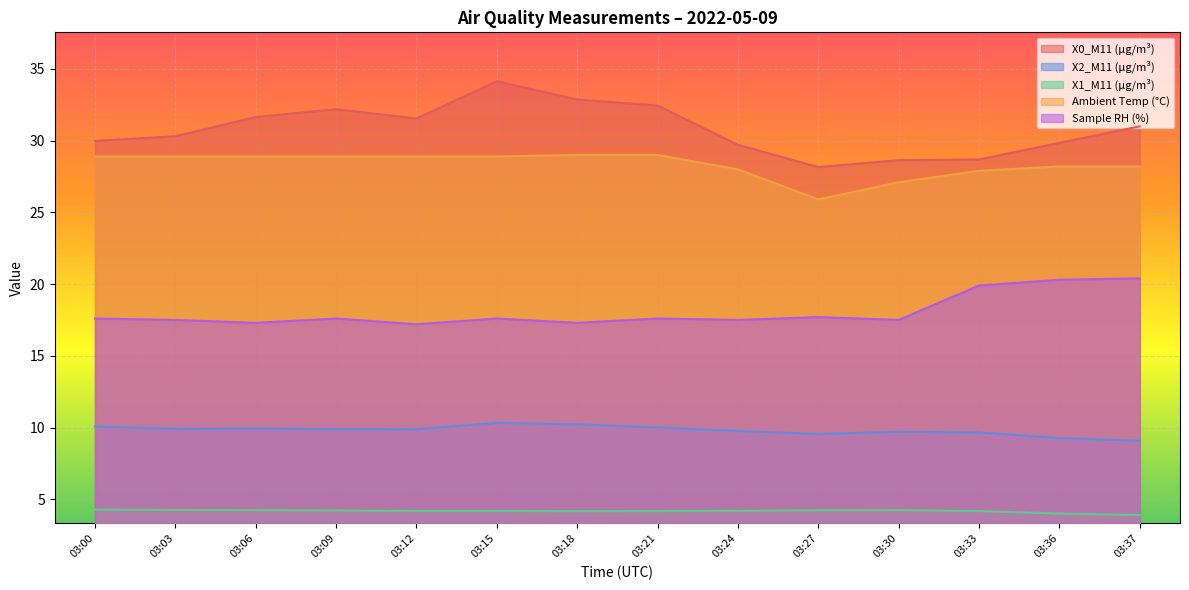

Where is the first local minimum for X0_M11 (μg/m³)?

03:12